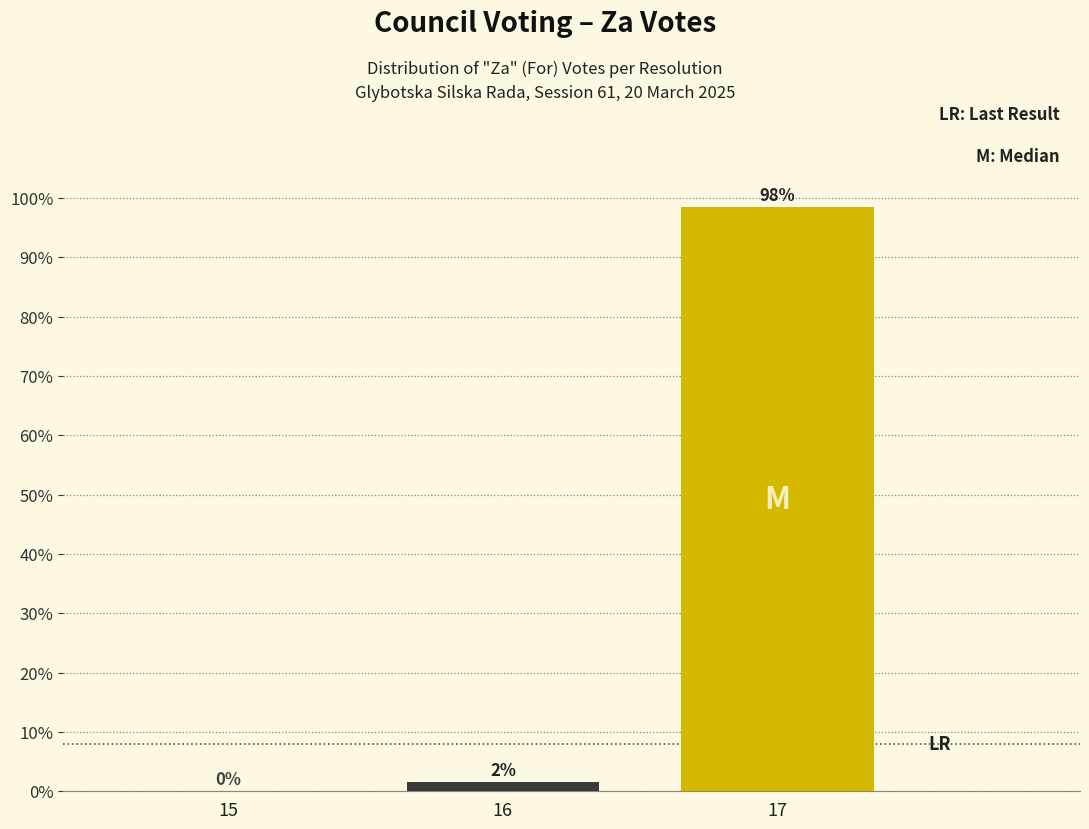

True or false: the data shows 129.4 at 17.

False